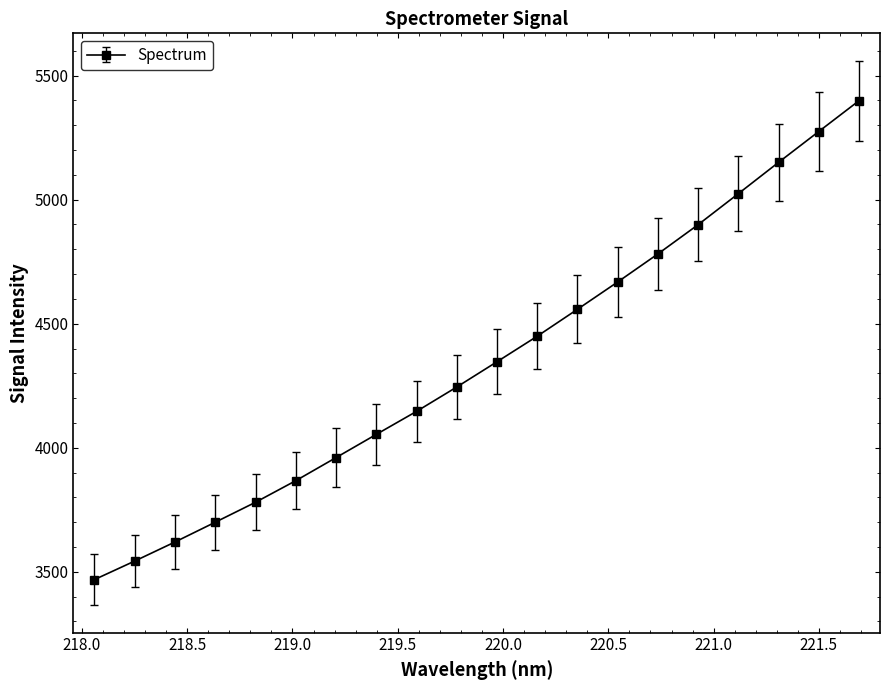

Reading left to right, transcribe all the data shown in this chart.

3468.5	3543.2	3620.1	3699.7	3780.2	3867.2	3960.2	4053.7	4146.5	4244.7	4346.6	4449.6	4558.1	4668.2	4781.3	4899.2	5024.2	5150.4	5274.8	5398.8